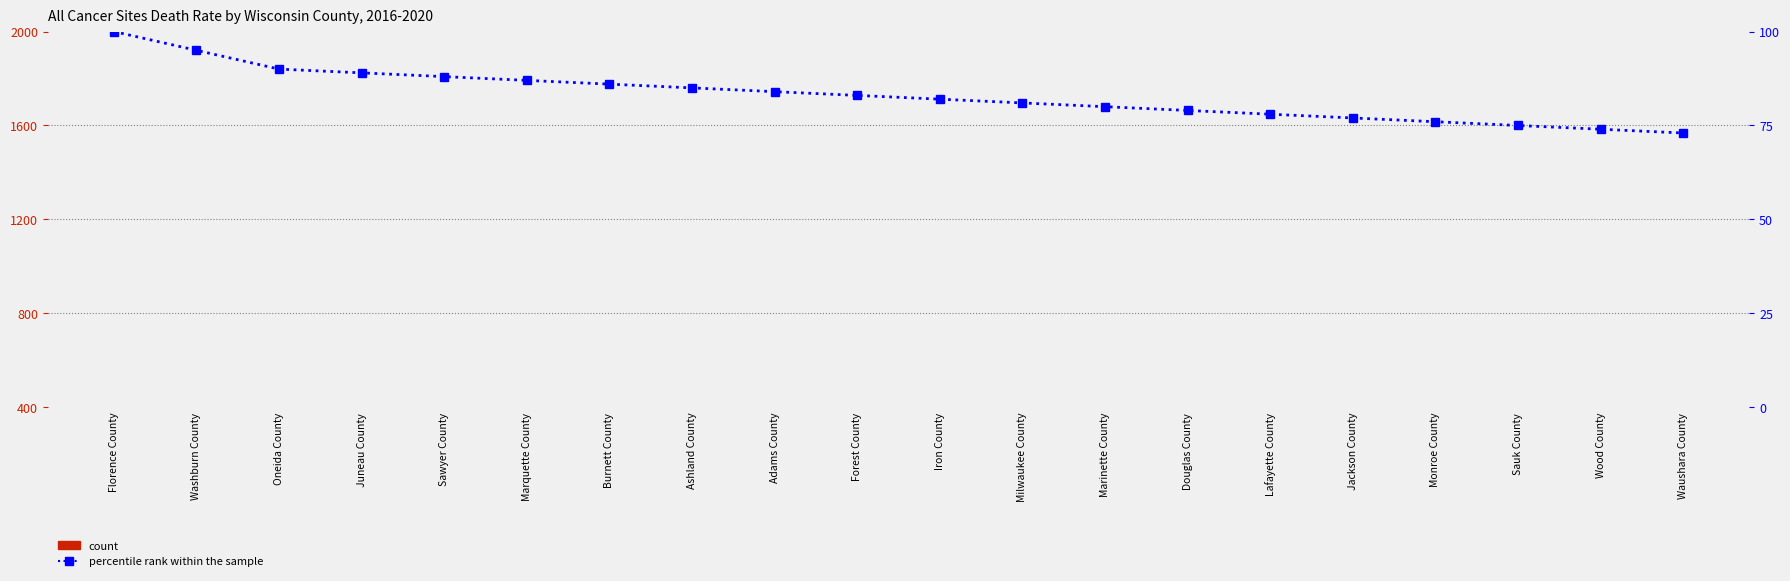

What is the approximate value of percentile rank within the sample at Monroe County?

76.0